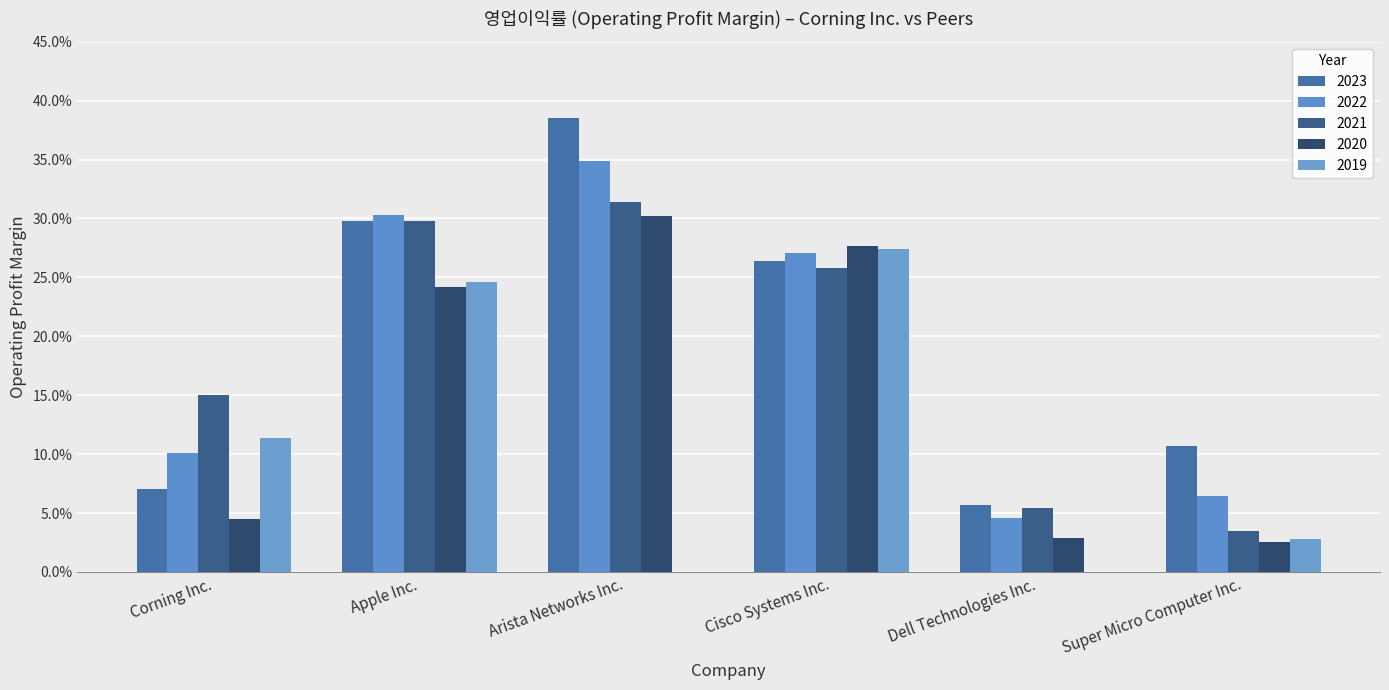

What is the spread (max minus min) of values at Corning Inc.?

0.1